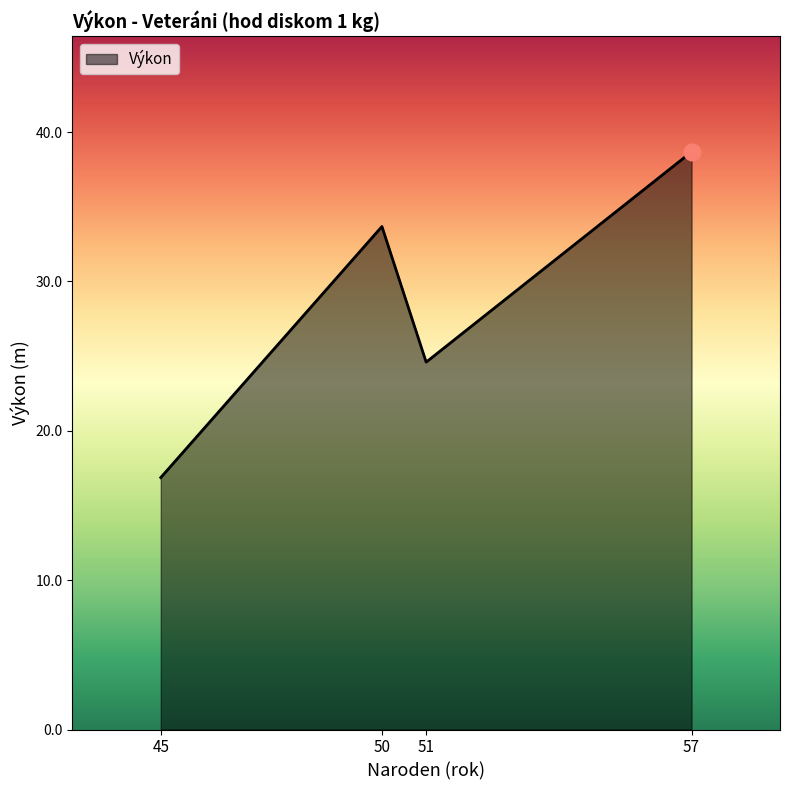

The chart shows a value of 24.6 at 51. True or false?

True